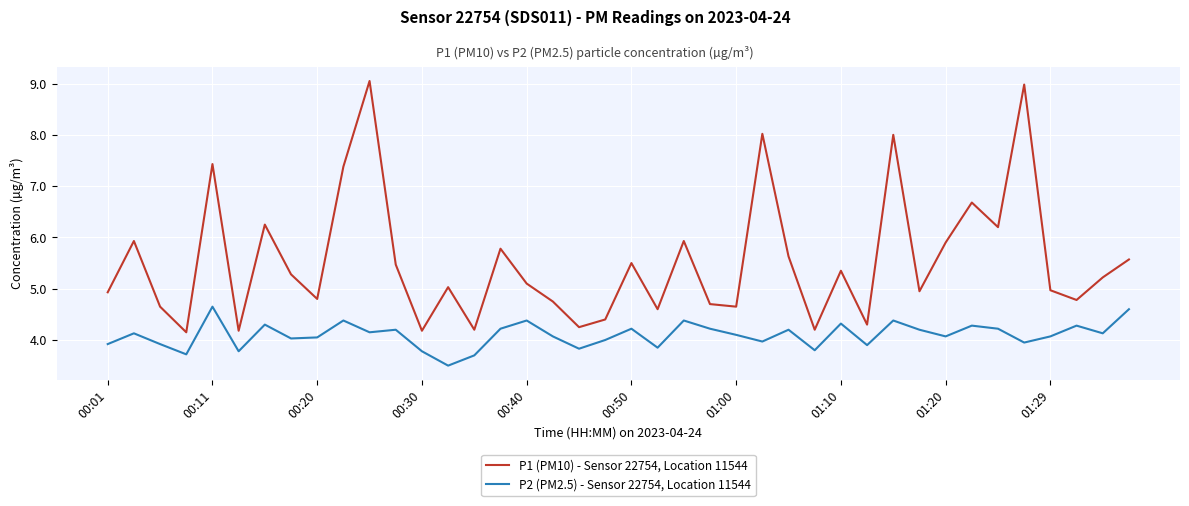

What is the minimum value for P2 (PM2.5) - Sensor 22754, Location 11544?

3.5